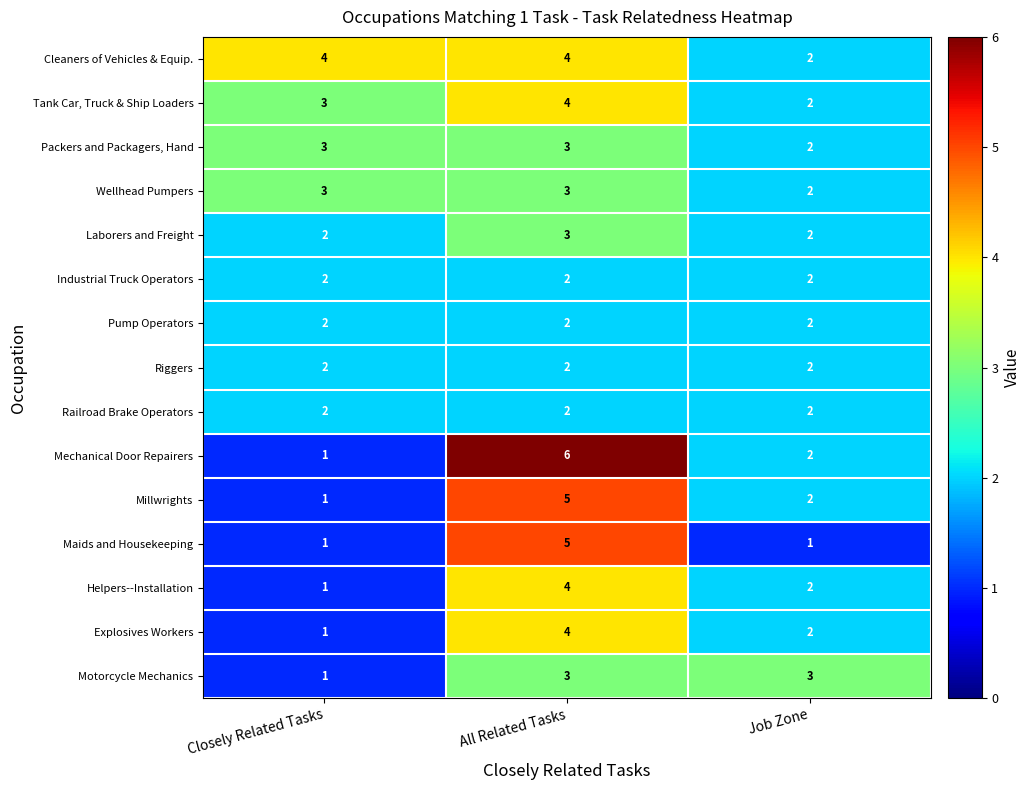

The Millwrights series shows 3 at Job Zone. True or false?

False